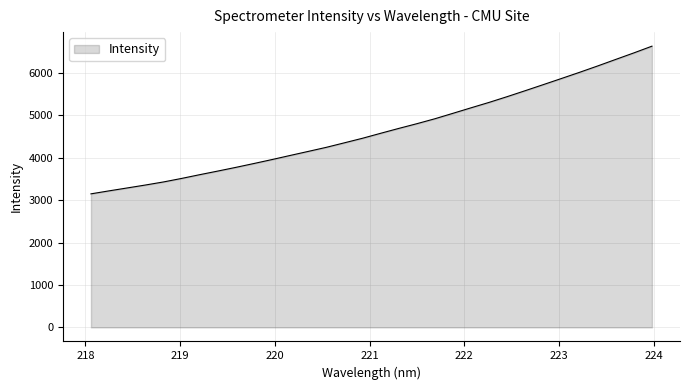

Does the chart display data point markers on the line(s)?

No